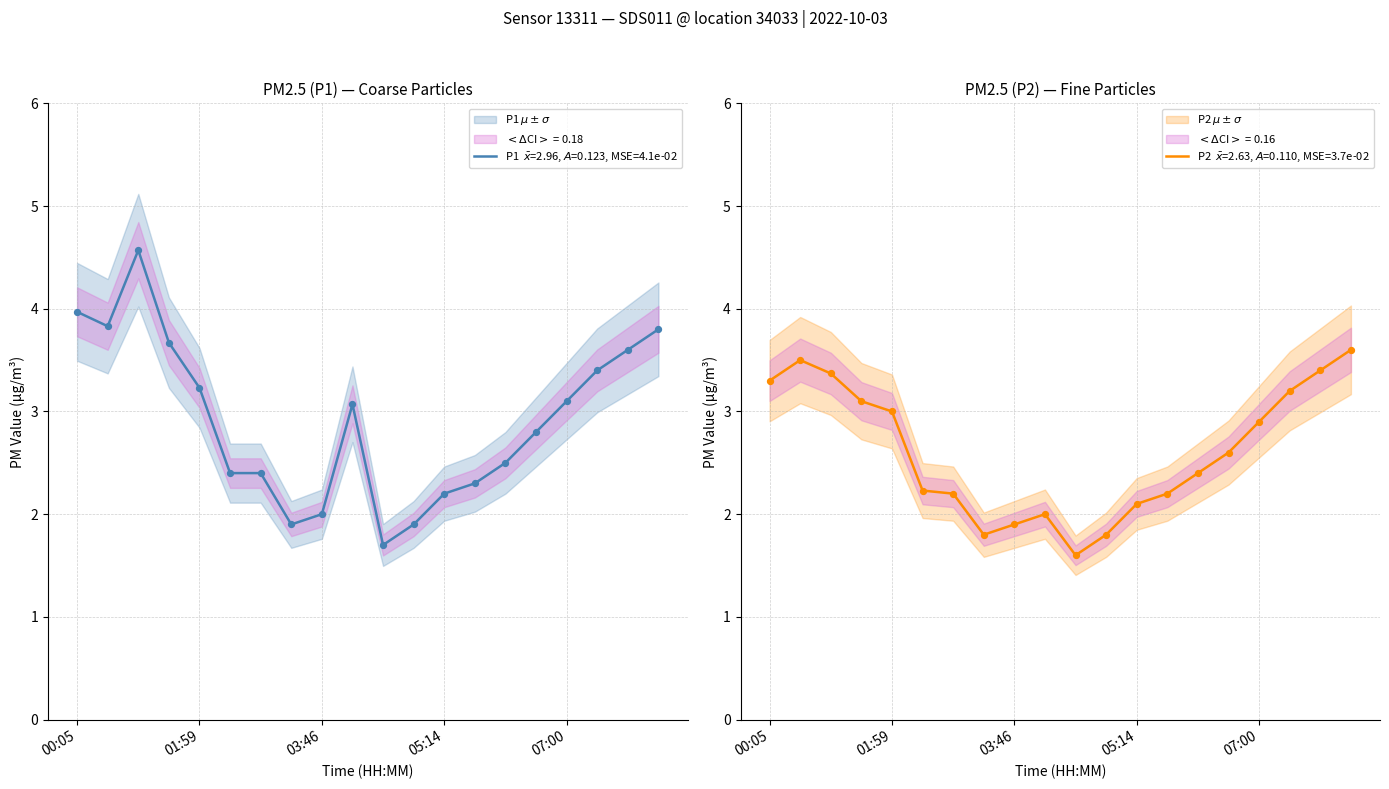

Which series contains the highest Y value?

P1